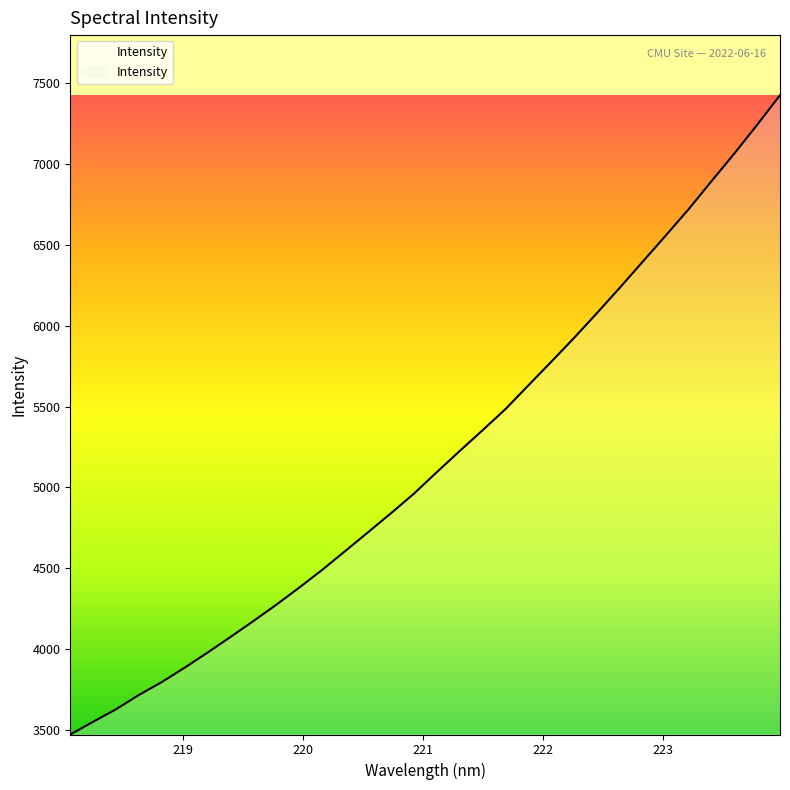

What is the minimum value shown in the chart?

3472.9